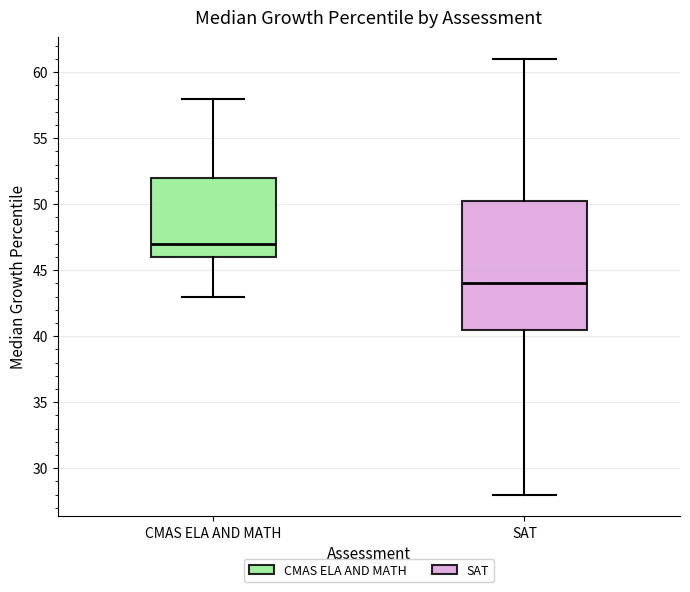

Comparing the boxes themselves (not the whiskers), which one is the tallest?

SAT